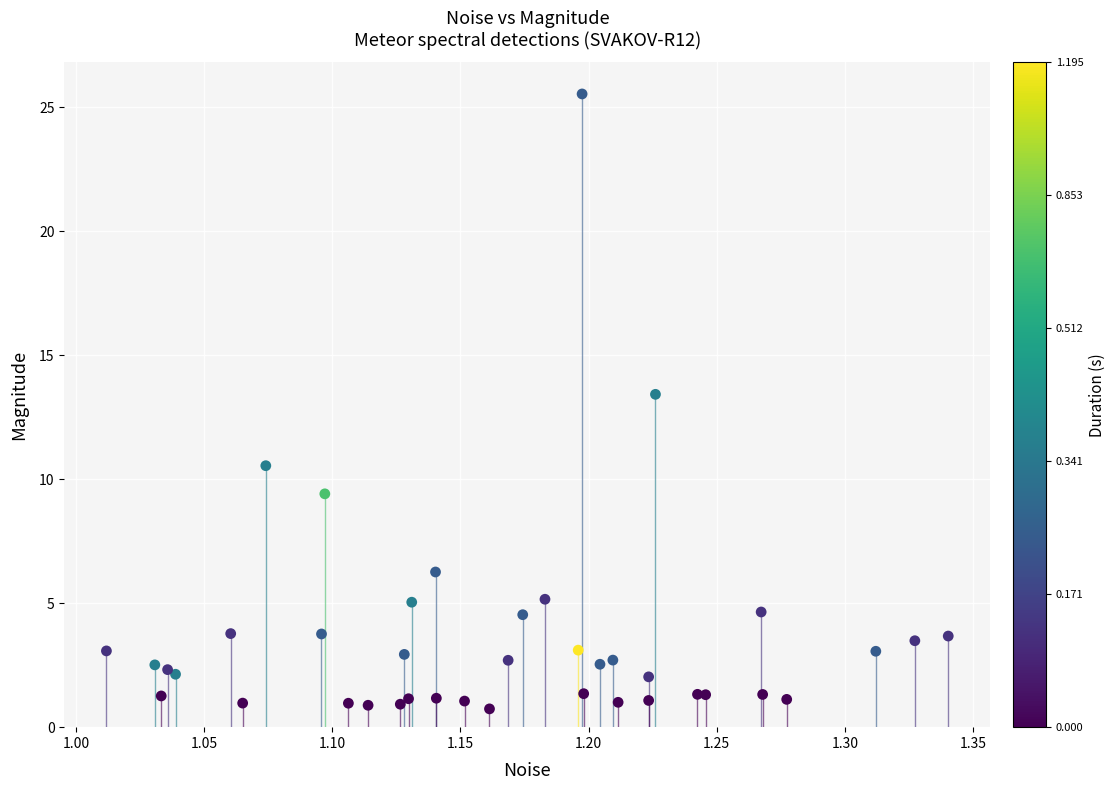

What Y value in the scatter plot is closest to 13?

13.4